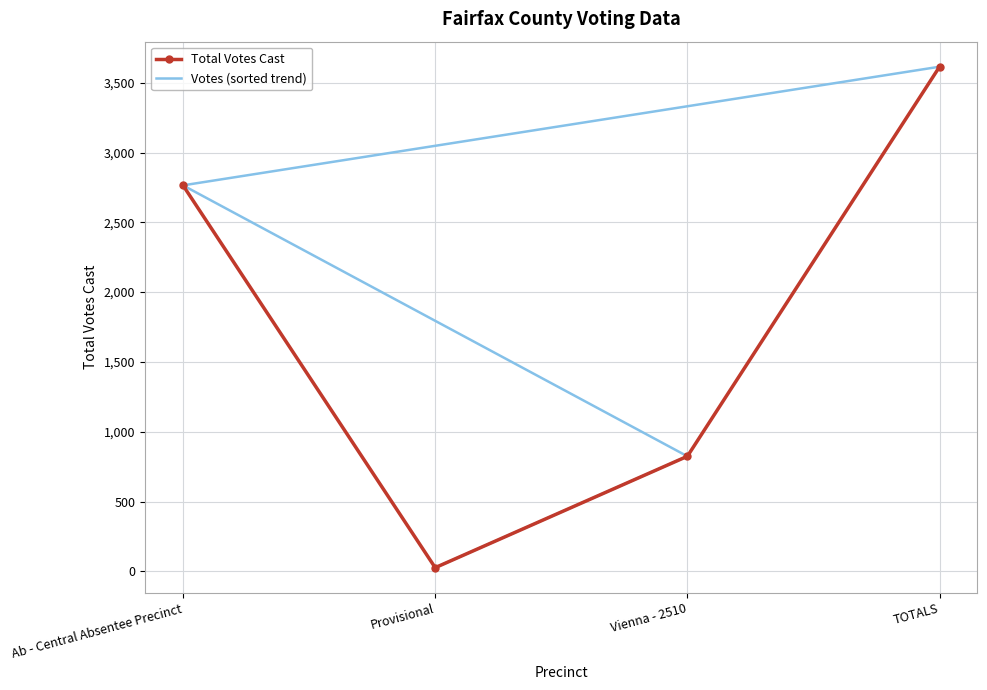

Which has a higher value, TOTALS or Provisional?

TOTALS